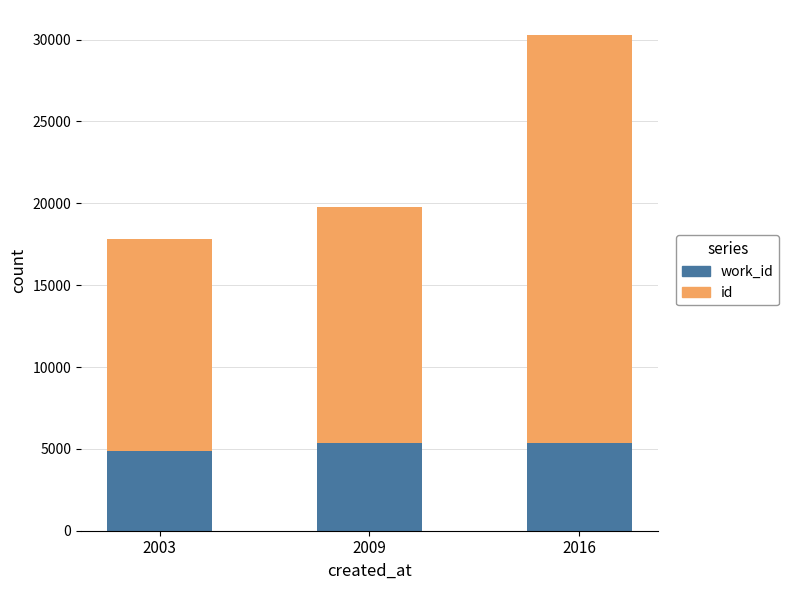

What is the total value across all series at 2016?

30294